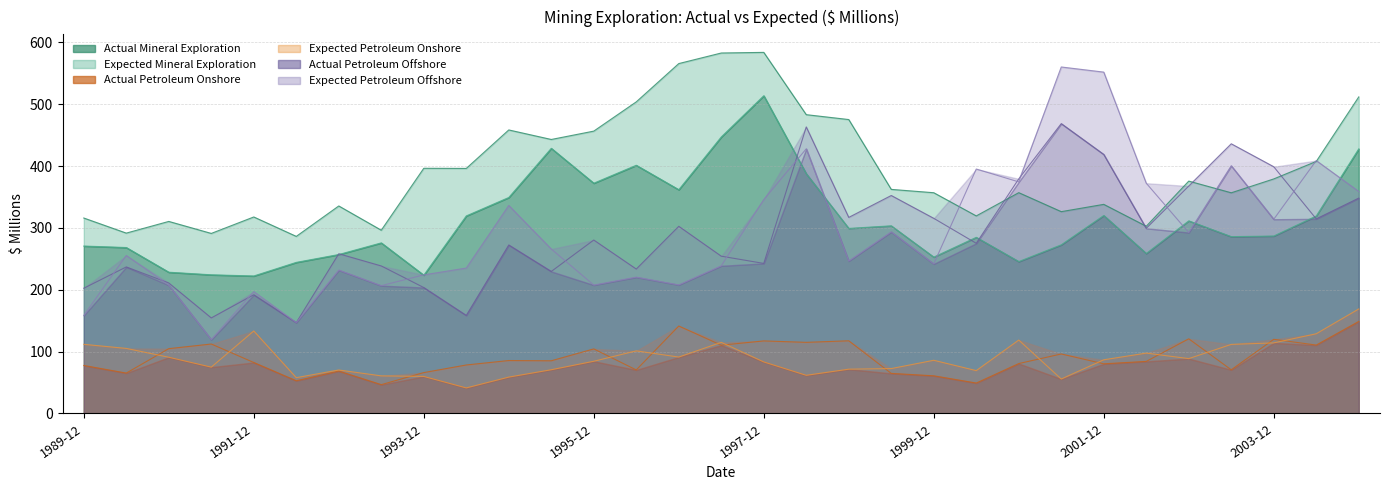

In Expected Petroleum Offshore, how many points are higher than both neighbors (excluding endpoints)?

11